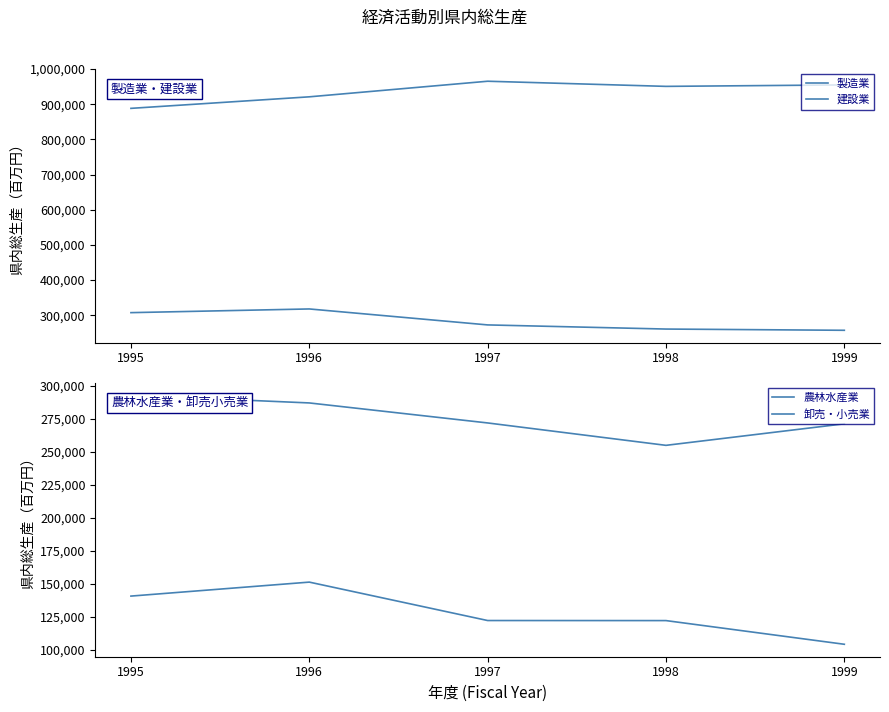

List the series in order of their peak value, highest first.

製造業, 建設業, 卸売・小売業, 農林水産業